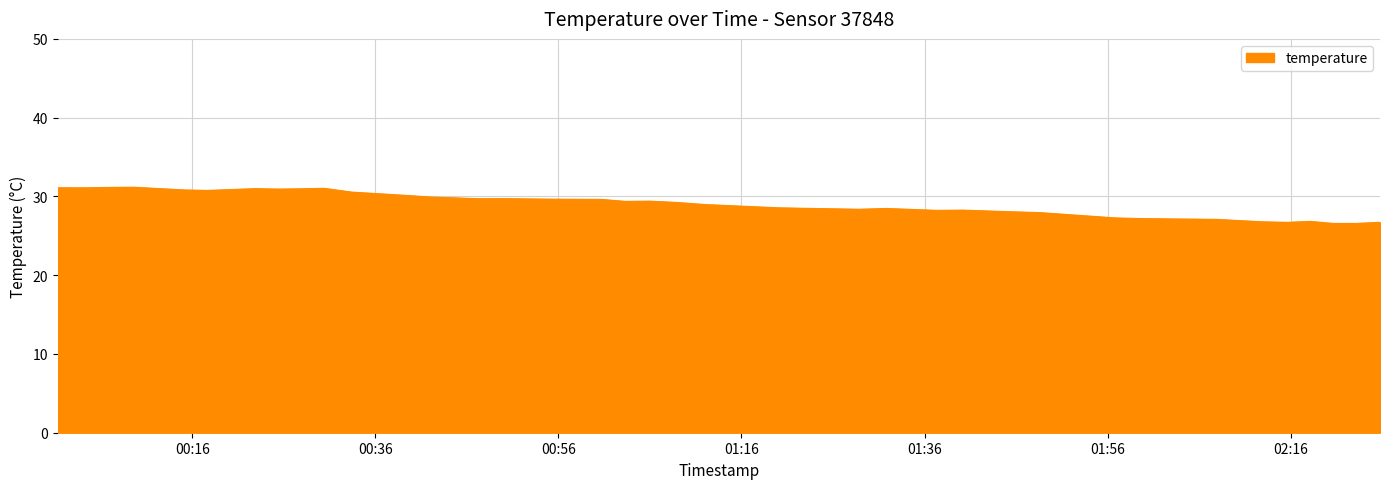

What is the smallest value displayed?

26.6